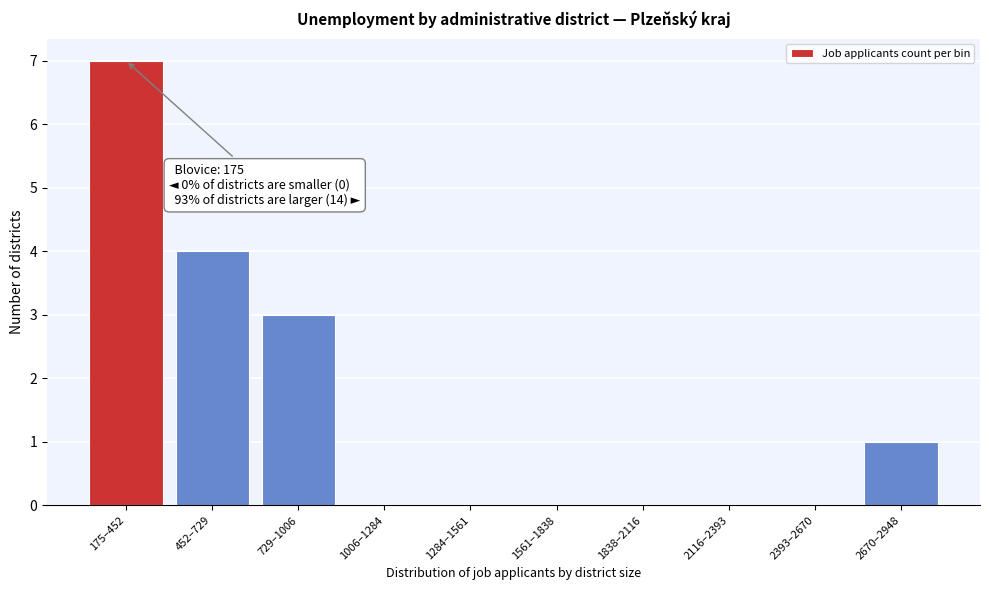

What is the change in value from 452–729 to 1561–1838?

-4